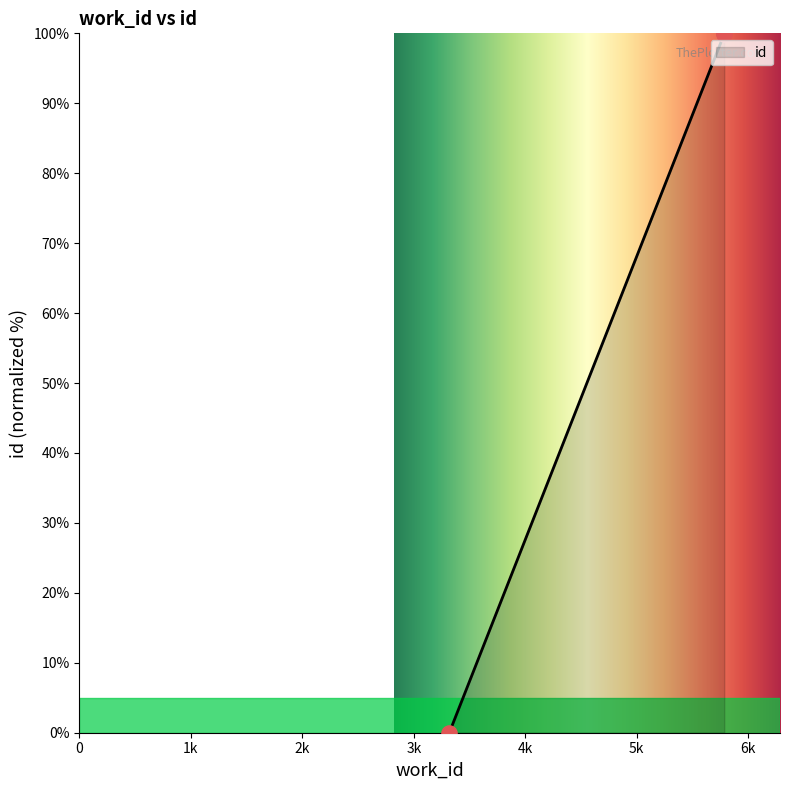

Between 5787 and 5787, which is larger?

5787